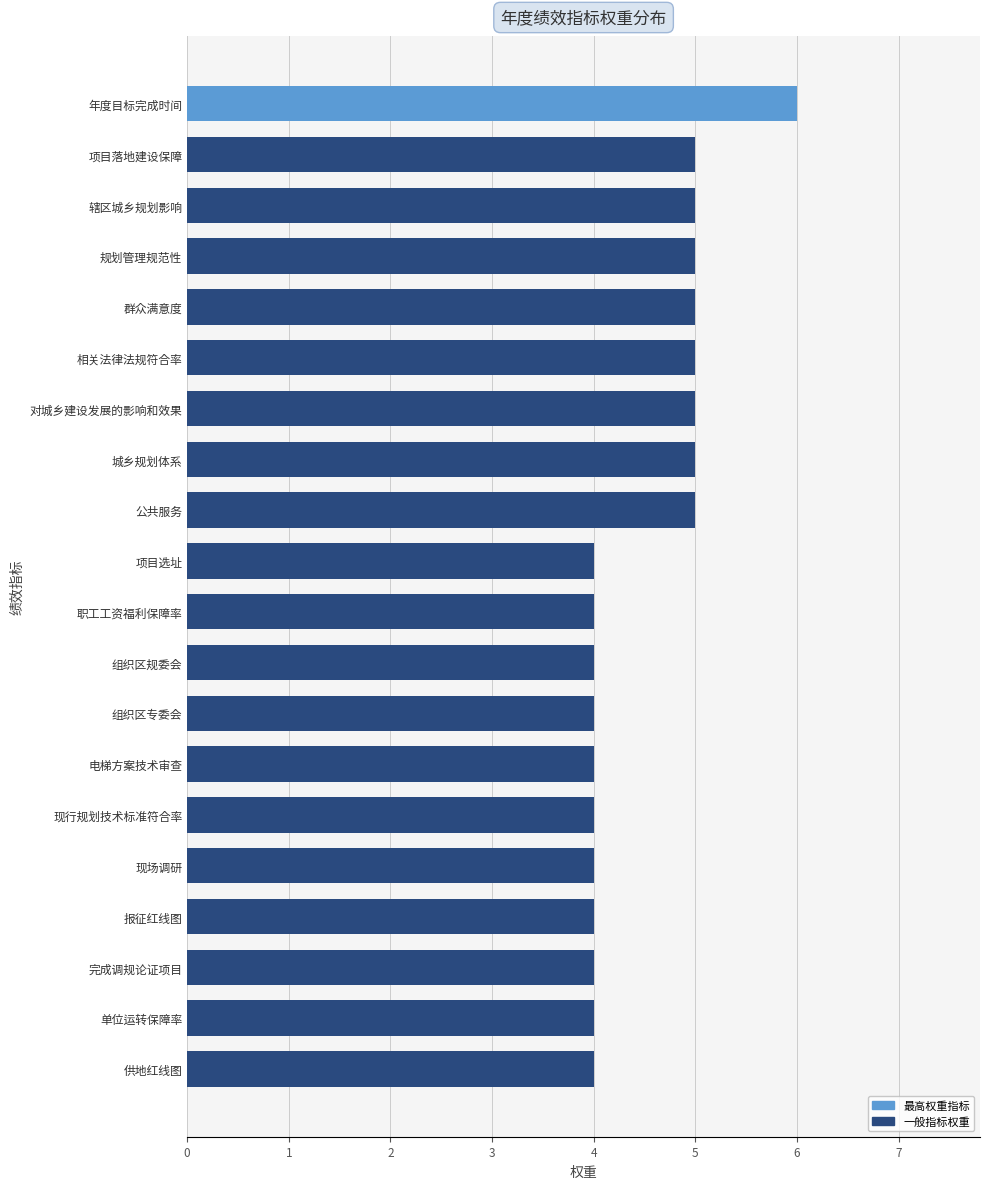

True or false: the data shows 5 at 规划管理规范性.

True